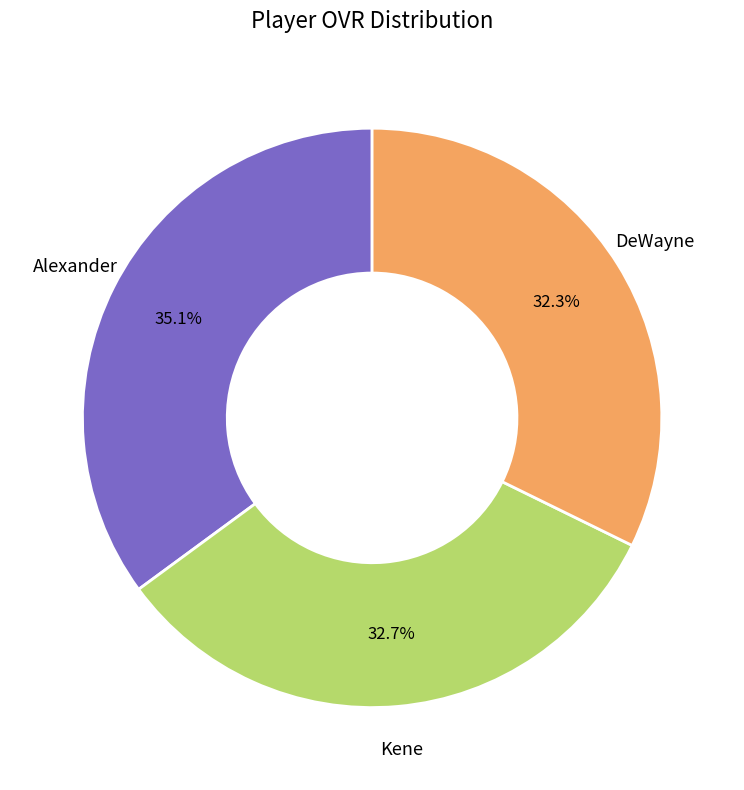

Is there a majority slice in this chart?

No